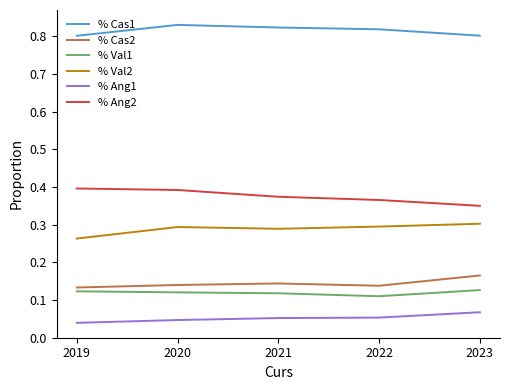

Is the value of % Ang2 at 2022 greater than the value of % Cas1 at 2020?

No